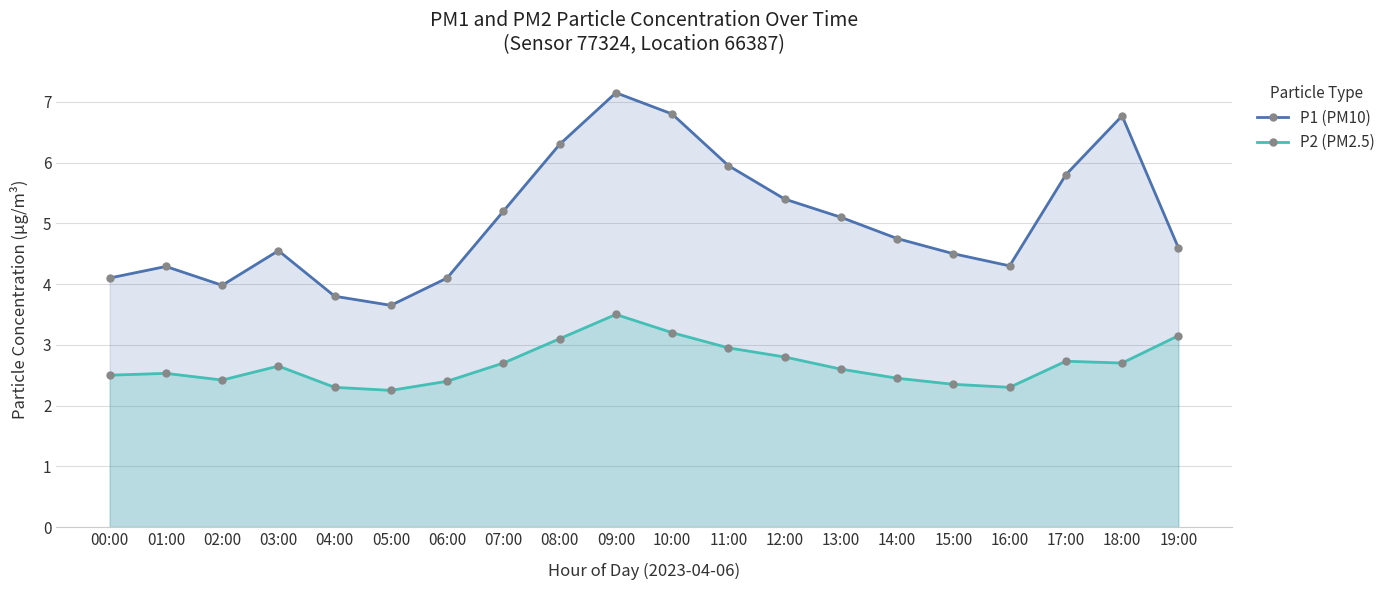

The value of P2 (PM2.5) at 12:00 is 2.8. True or false?

True